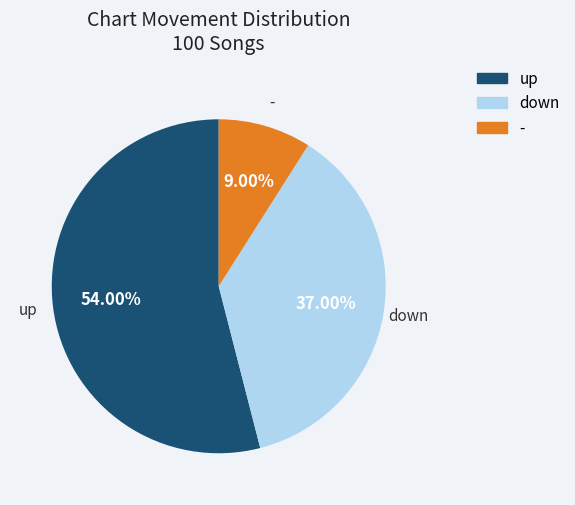

Is it true that down is 37% of the pie?

True